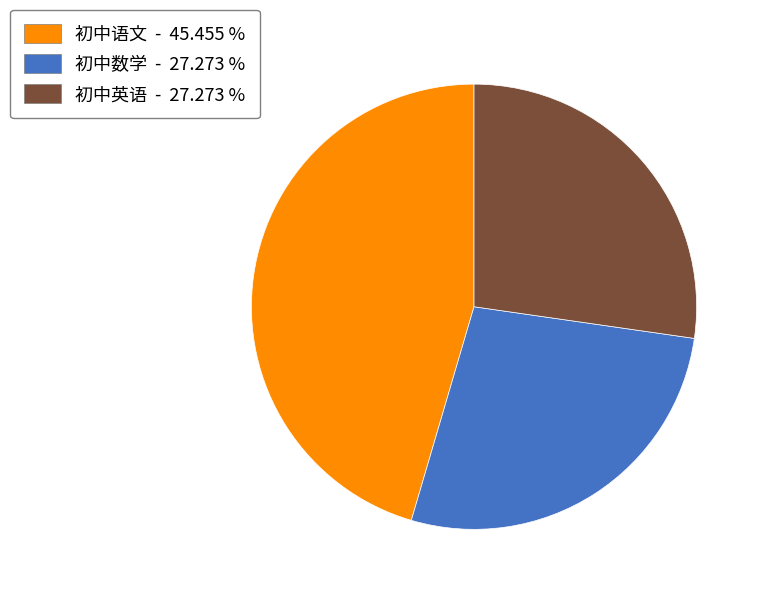

How many segments does this pie chart have?

3